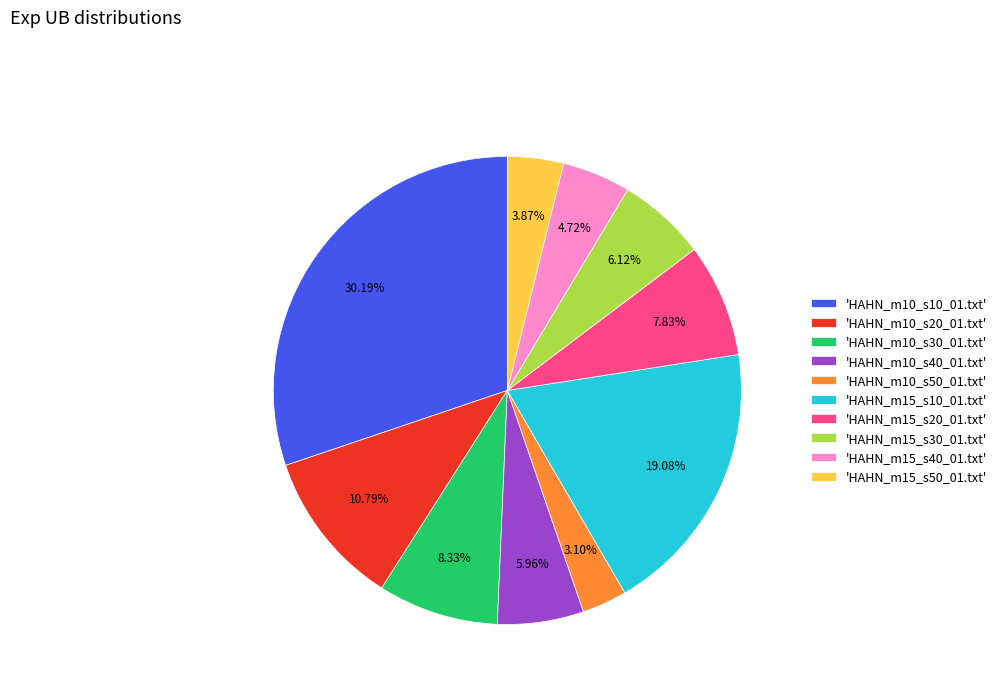

To the nearest percent, what is the average slice percentage?

10%